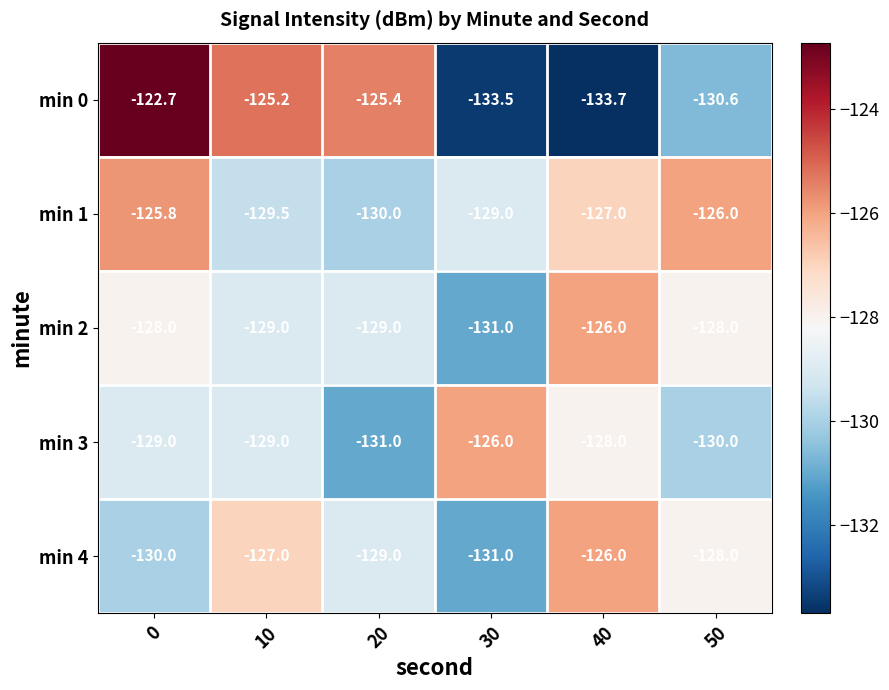

What is the difference between the maximum and minimum values in the min 0 series?

11.0